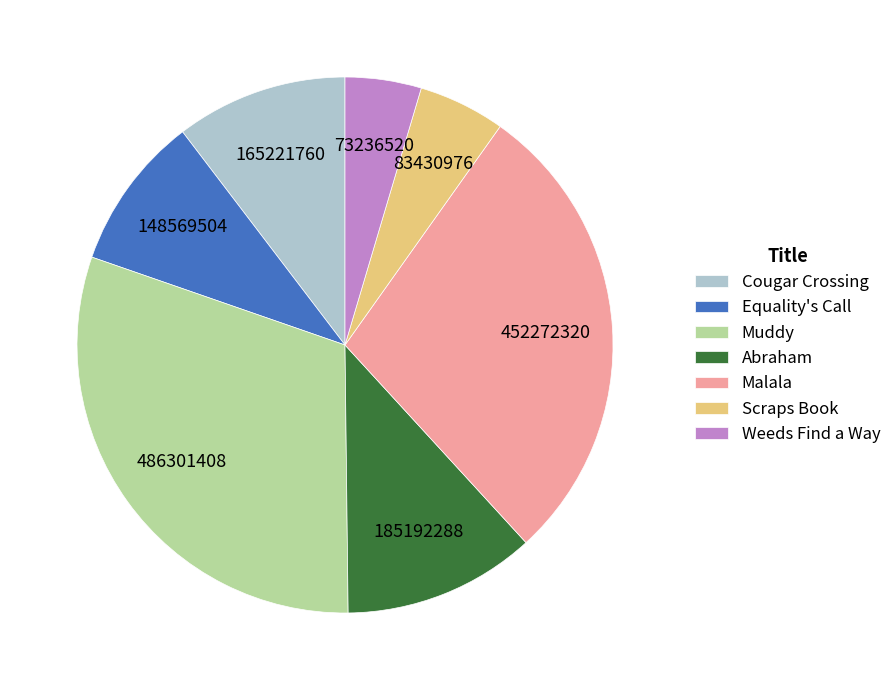

Do Equality's Call and Malala together represent more than half of the pie?

No